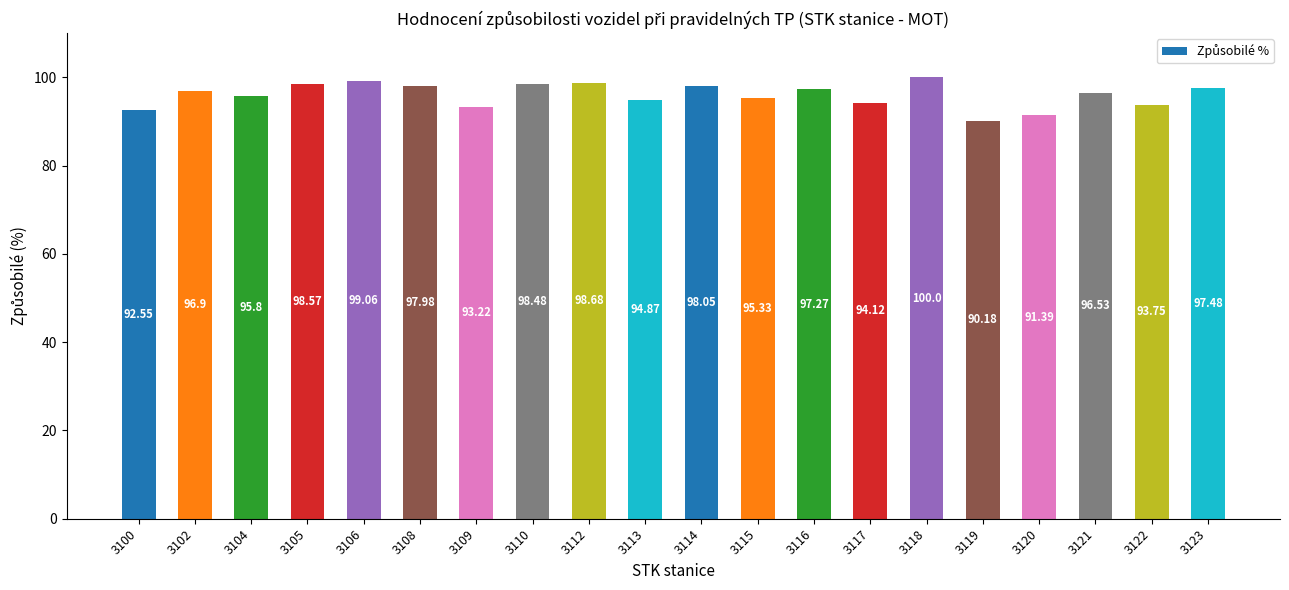

What is the ratio of the value at 3119 to the value at 3110?

0.9